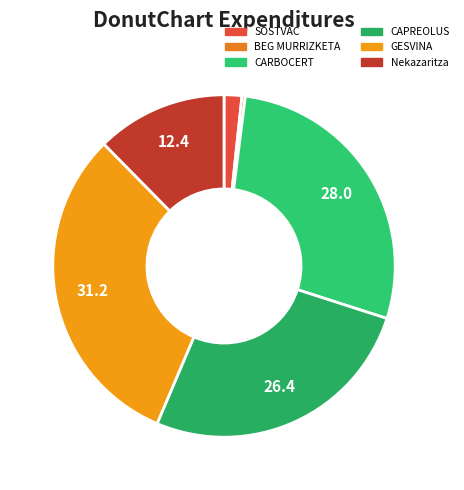

To the nearest percent, what percentage of the pie is SOSTVAC?

2%